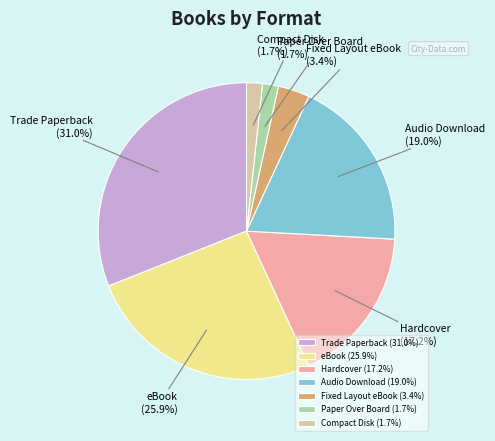

Do Paper Over Board and eBook together represent more than half of the pie?

No